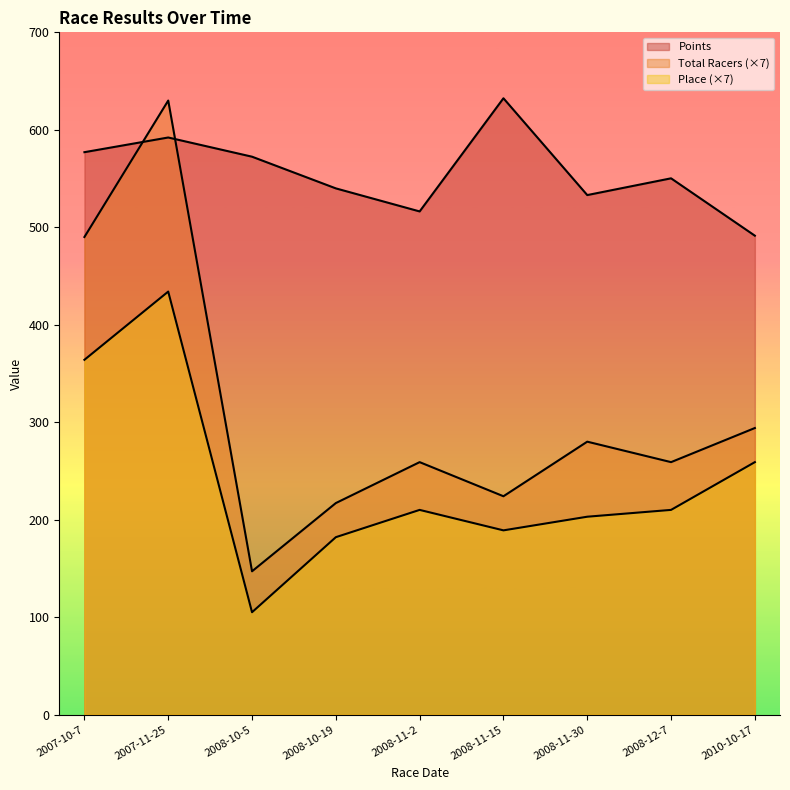

Between which two adjacent categories do Points and Total Racers first intersect?

2007-10-7 and 2007-11-25